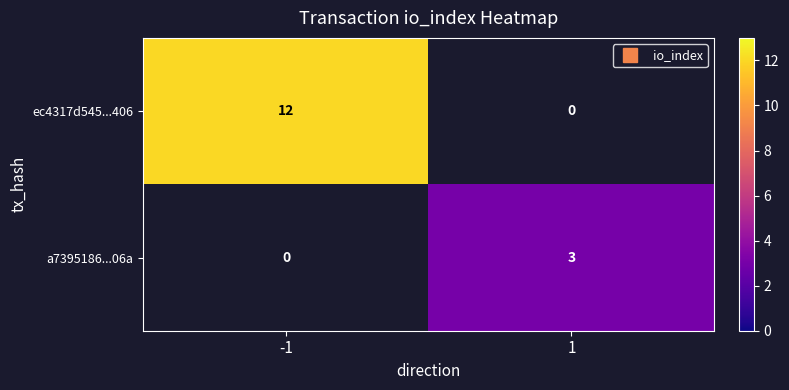

Rank the categories by a7395186...06a value from lowest to highest.

-1, 1